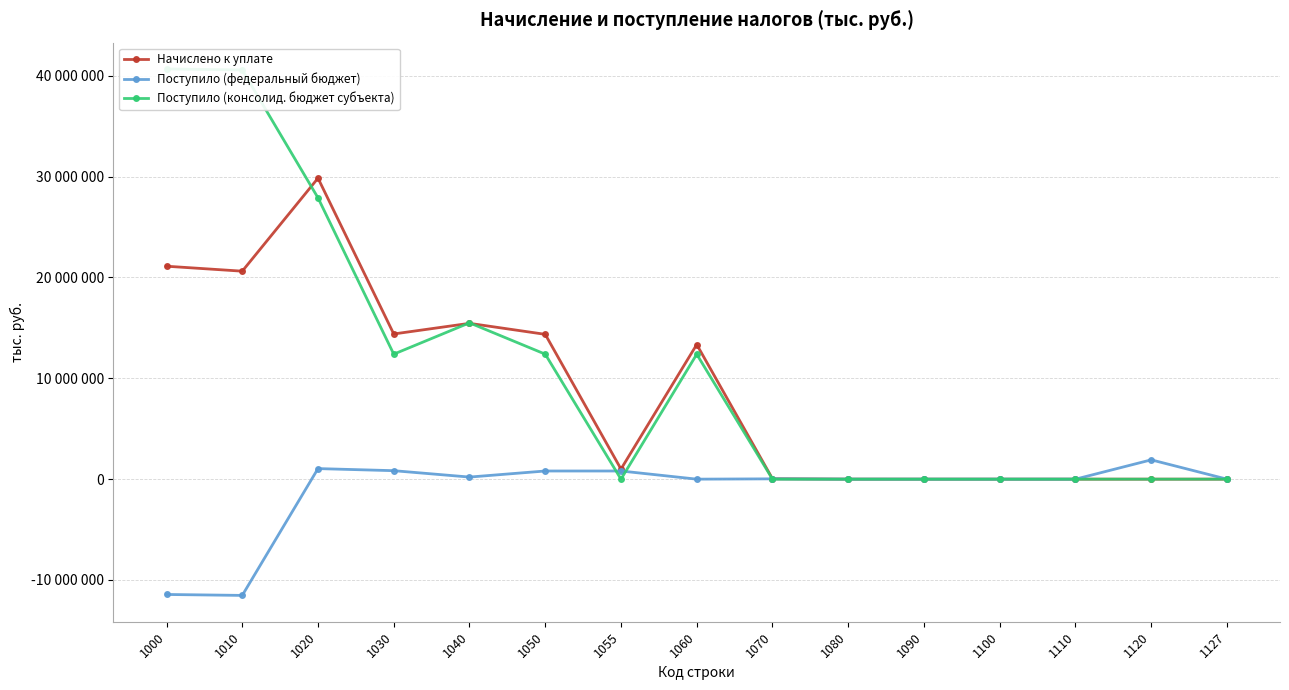

Count the number of data series in this chart.

3